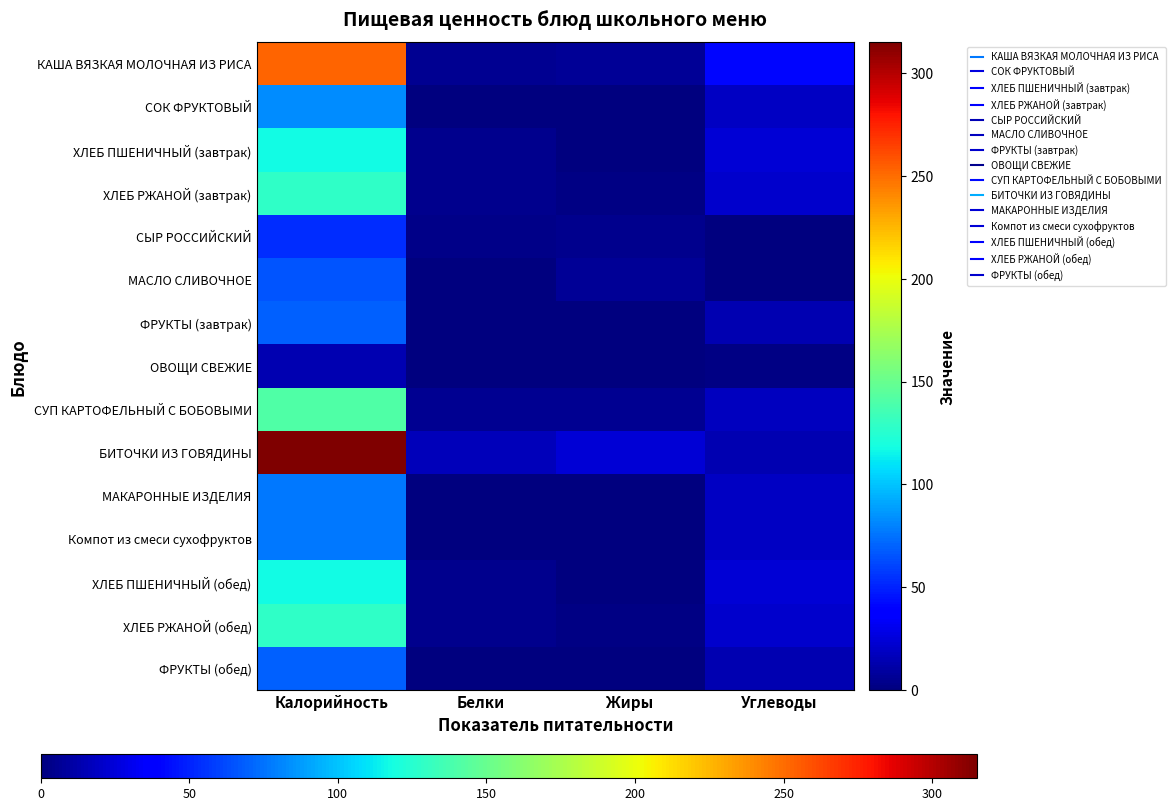

Rank the series by their maximum value, from lowest to highest.

ОВОЩИ СВЕЖИЕ, СЫР РОССИЙСКИЙ, МАСЛО СЛИВОЧНОЕ, ФРУКТЫ (завтрак), ФРУКТЫ (обед), МАКАРОННЫЕ ИЗДЕЛИЯ, Компот из смеси сухофруктов, СОК ФРУКТОВЫЙ, ХЛЕБ ПШЕНИЧНЫЙ (завтрак), ХЛЕБ ПШЕНИЧНЫЙ (обед), ХЛЕБ РЖАНОЙ (завтрак), ХЛЕБ РЖАНОЙ (обед), СУП КАРТОФЕЛЬНЫЙ С БОБОВЫМИ, КАША ВЯЗКАЯ МОЛОЧНАЯ ИЗ РИСА, БИТОЧКИ ИЗ ГОВЯДИНЫ